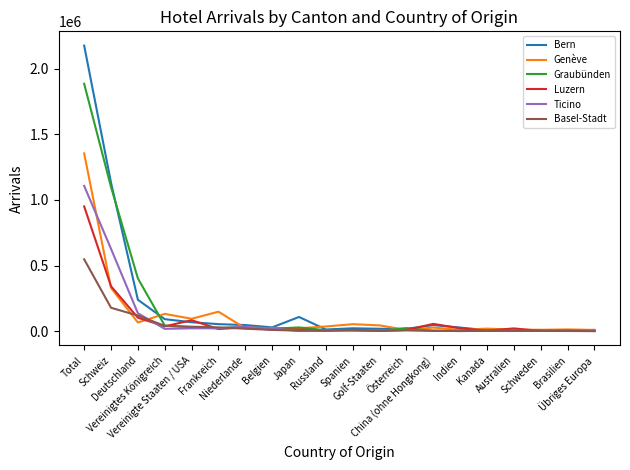

How many values in the Genève series are below 28308?

10